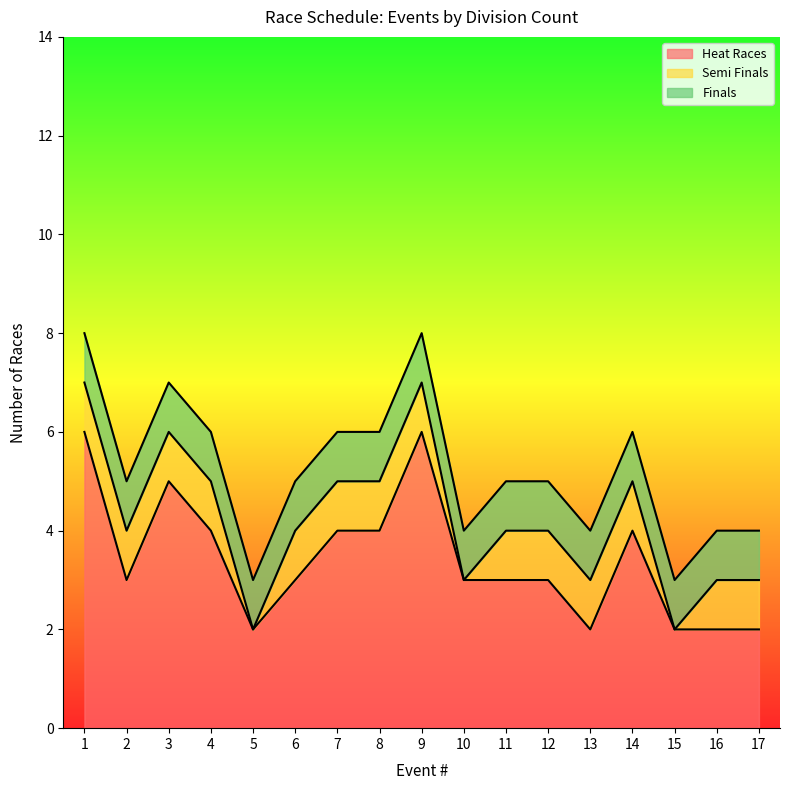

True or false: Finals has a value of 1 at 3.

True